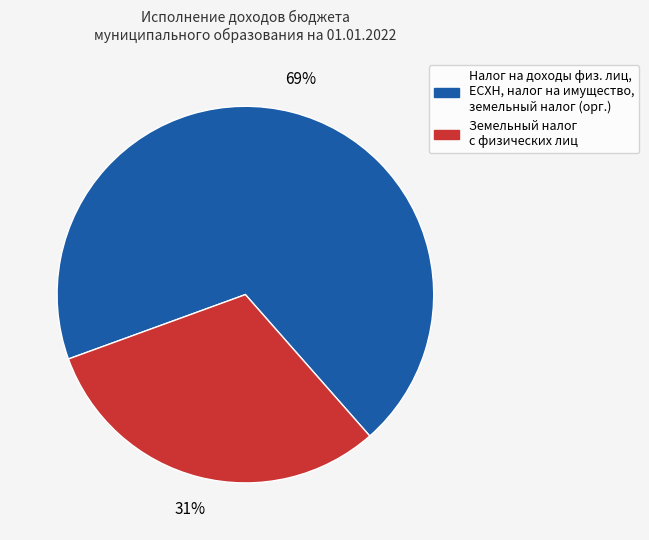

Which category has the biggest portion of the pie?

Налог на доходы физ. лиц, ЕСХН, налог на имущество, земельный налог (орг.)